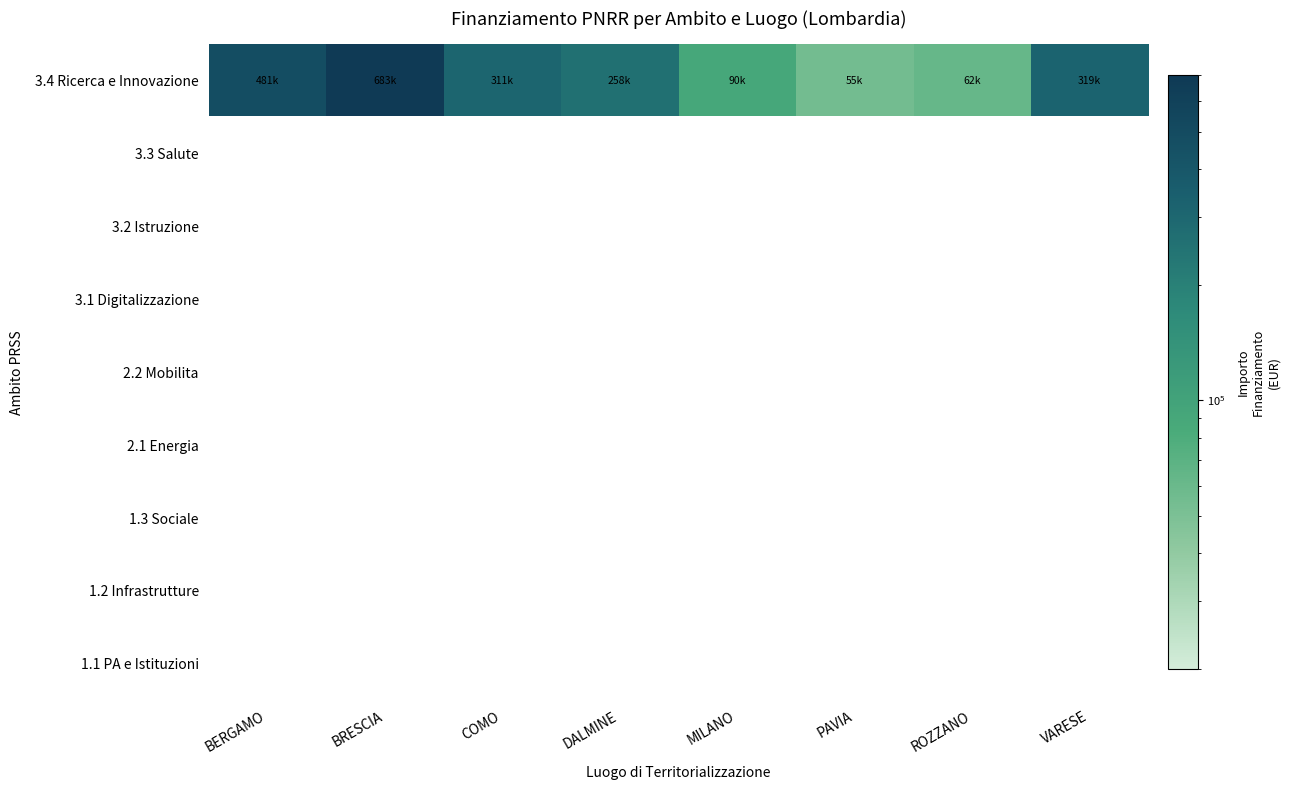

How many values in the 3.4 Ricerca e Innovazione series exceed 311136?

4